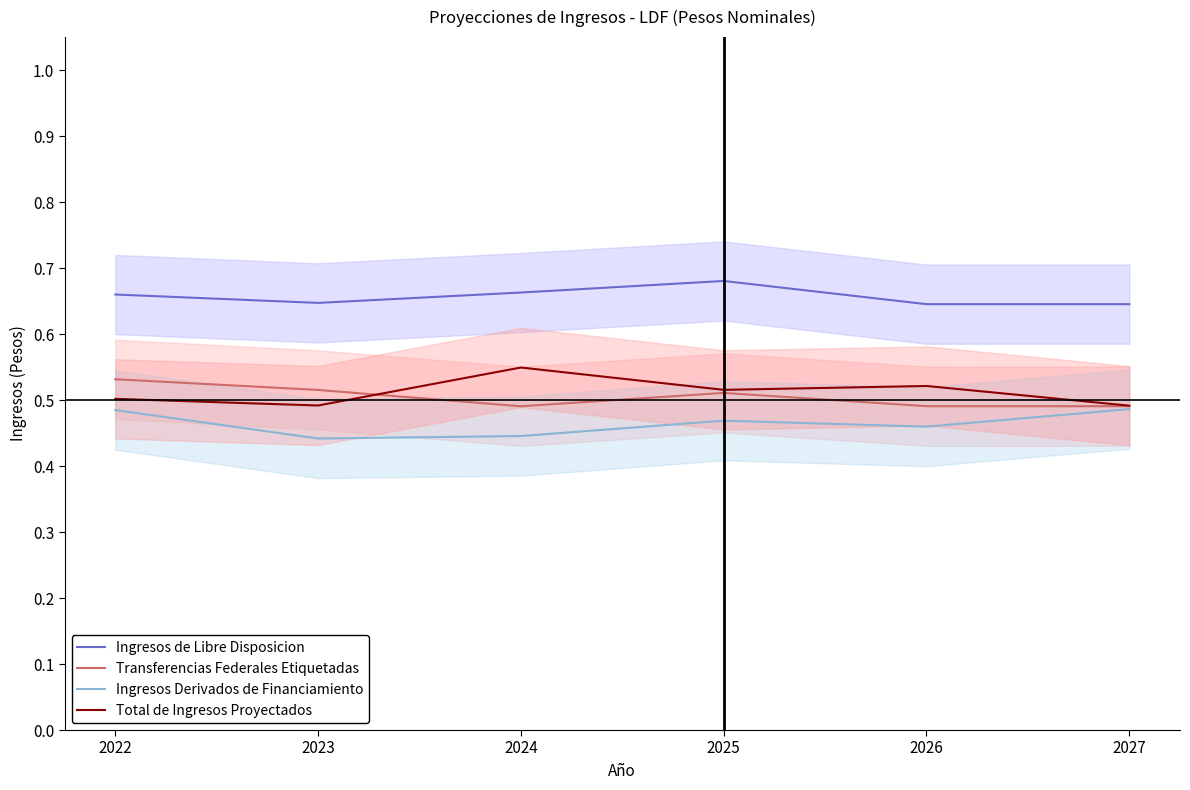

What is the value of the Total de Ingresos Proyectados point at the 6th from the left?

0.5